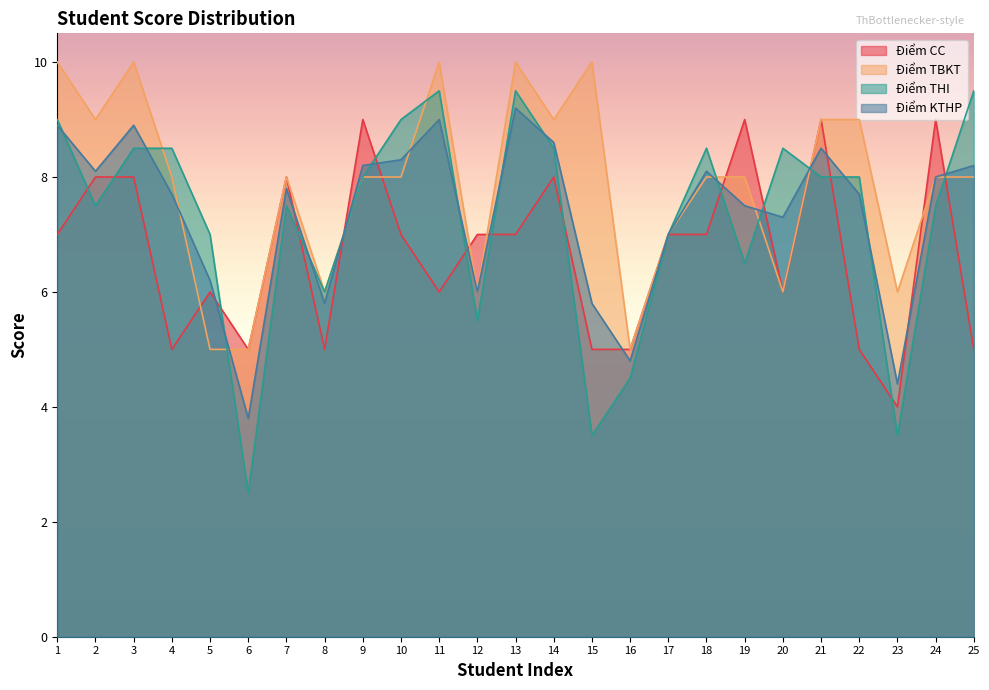

What are all the series names shown in the legend?

Điểm CC, Điểm TBKT, Điểm THI, Điểm KTHP